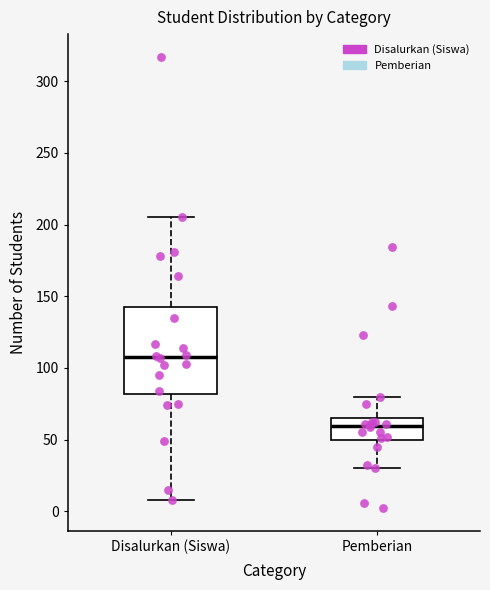

Reading left to right, read every box against the y-axis: the position of its median line, the range the box covers, and the ends of its whiskers. The values are not printed on the chart, so give them approximately, as read against the axis.

Disalurkan (Siswa): median 110, box 80 to 140, whiskers 10 to 205
Pemberian: median 60, box 50 to 65, whiskers 30 to 80